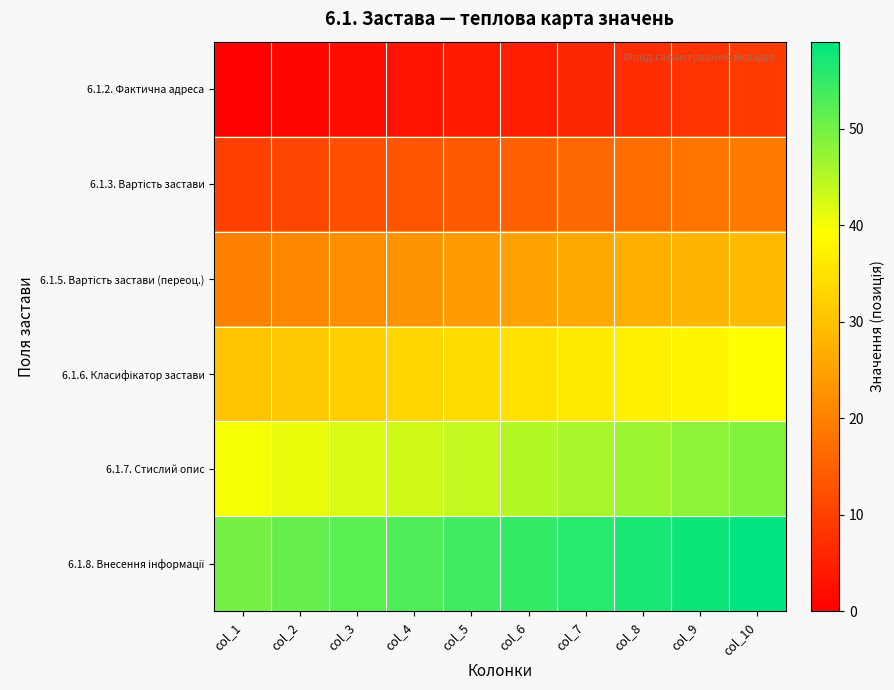

What is the difference between the highest and lowest values at col_6?

50